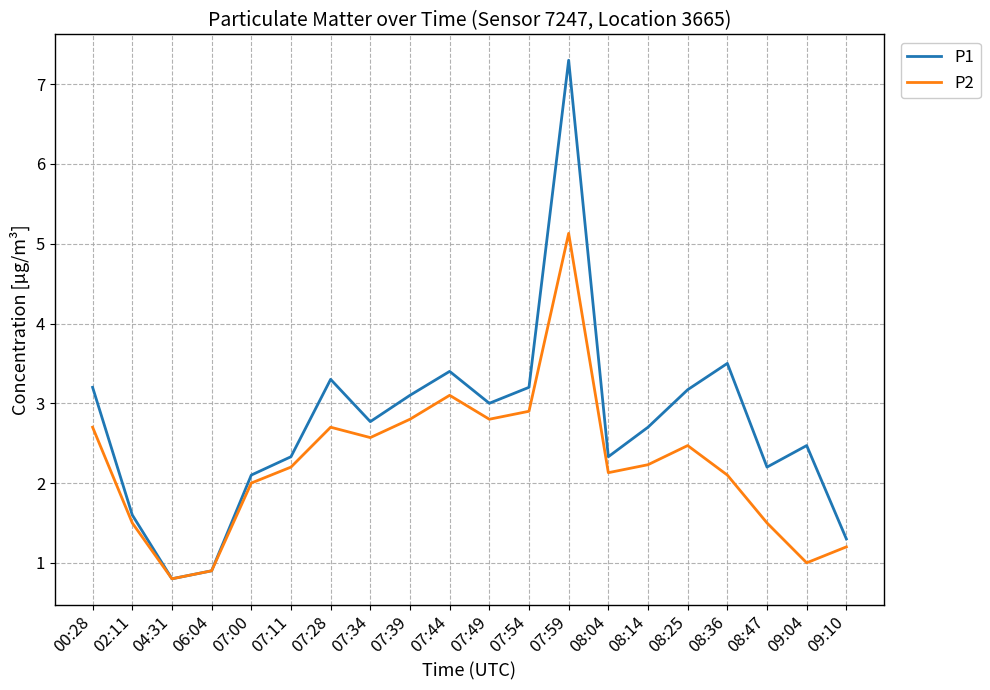

Reading left to right, what are all the values shown in this chart?

P1: 3.2	1.6	0.8	0.9	2.1	2.3	3.3	2.8	3.1	3.4	3.0	3.2	7.3	2.3	2.7	3.2	3.5	2.2	2.5	1.3
P2: 2.7	1.5	0.8	0.9	2.0	2.2	2.7	2.6	2.8	3.1	2.8	2.9	5.1	2.1	2.2	2.5	2.1	1.5	1.0	1.2